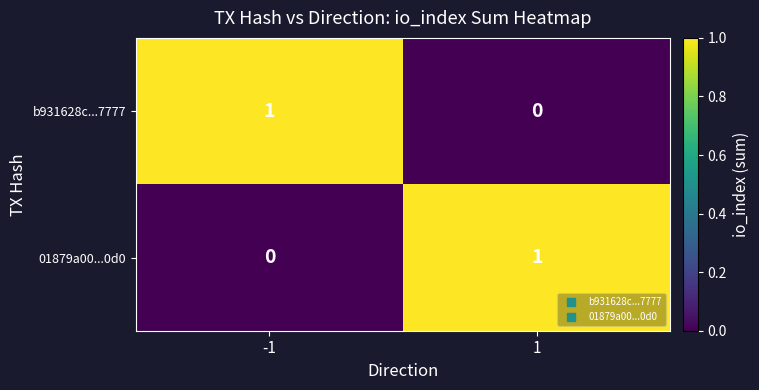

Is it true that b931628c...7777 equals 1 at -1?

True